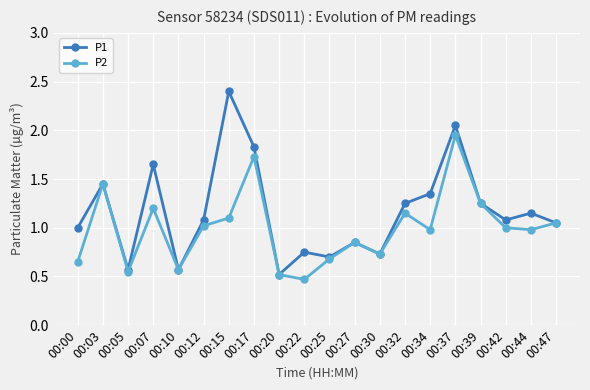

What is the total value across all series at 00:30?

1.5